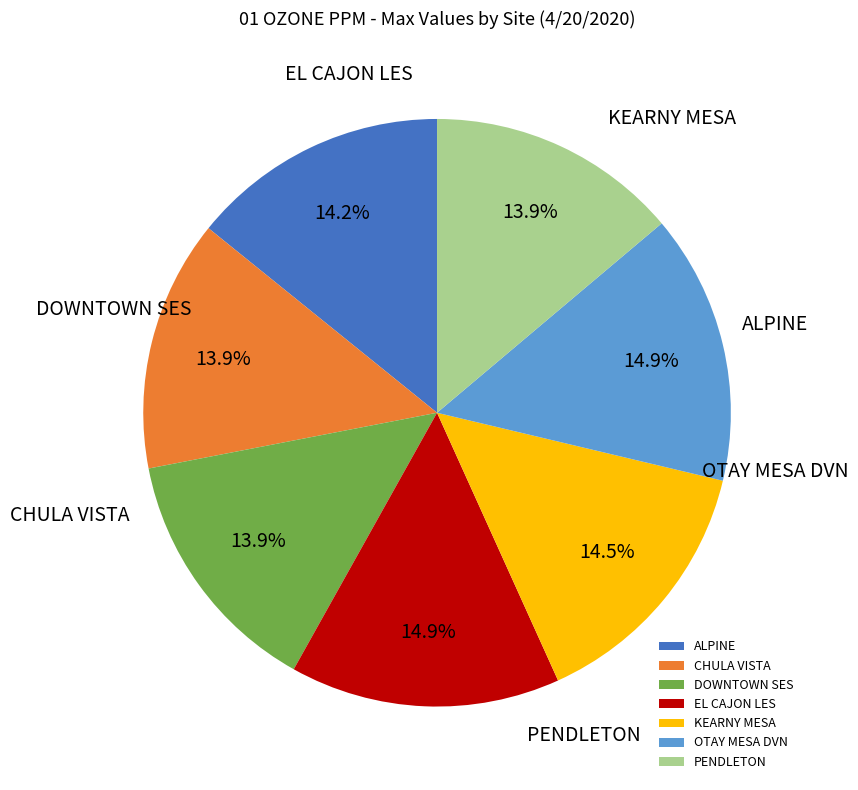

What portion of the pie excludes EL CAJON LES?

85.1%